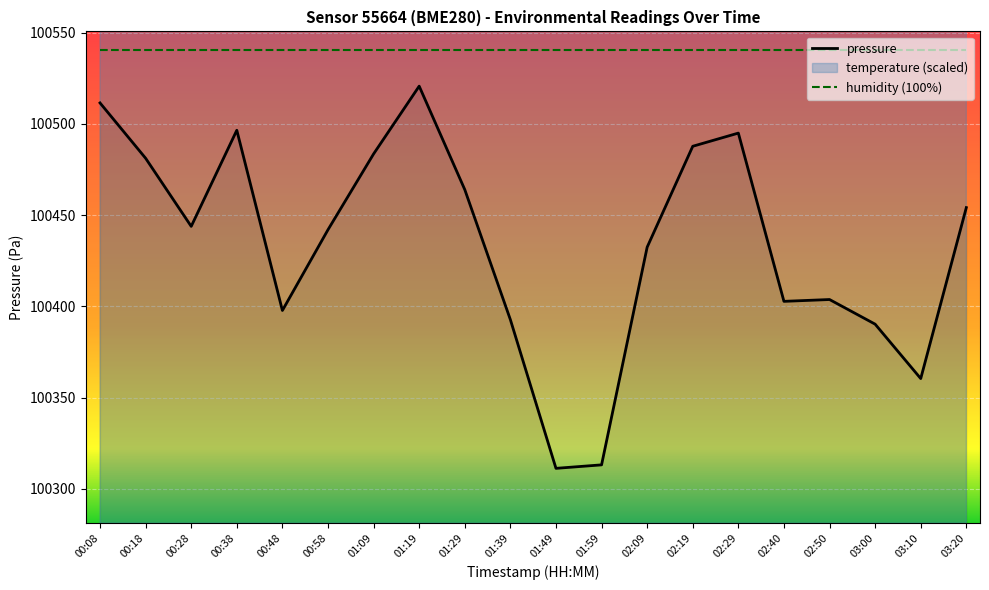

What is the spread (max minus min) of values at 02:19?

52.9